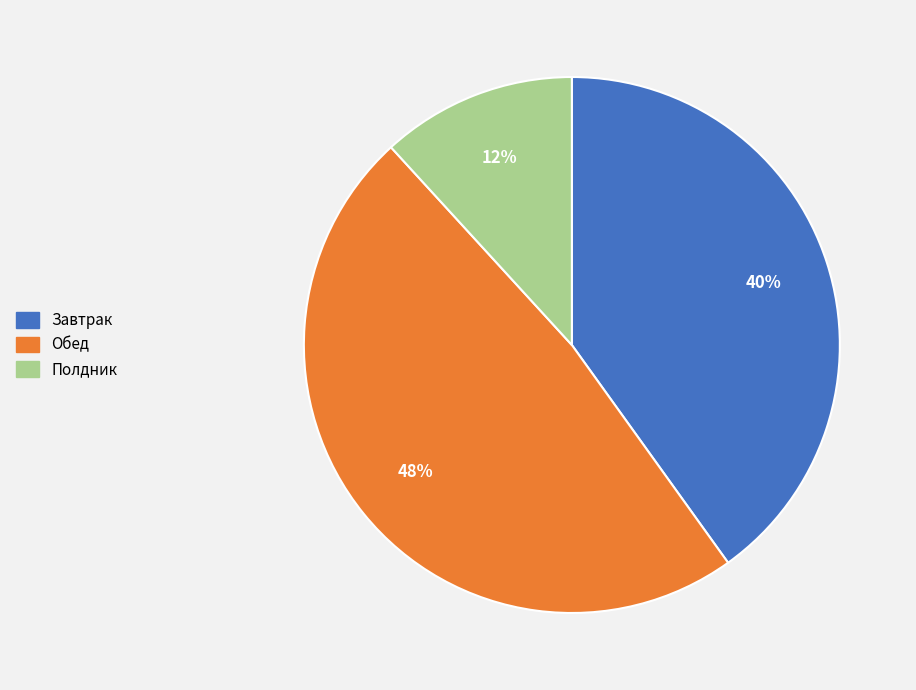

Which slice is the largest?

Обед